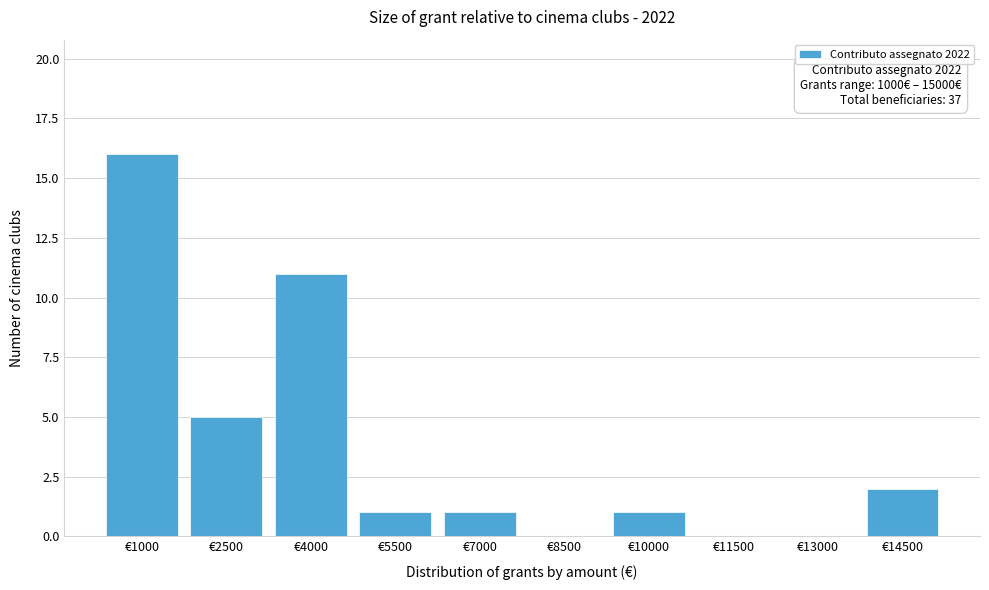

Reading left to right, what are all the values shown in this chart?

€1000=16	€2500=5	€4000=11	€5500=1	€7000=1	€8500=0	€10000=1	€11500=0	€13000=0	€14500=2